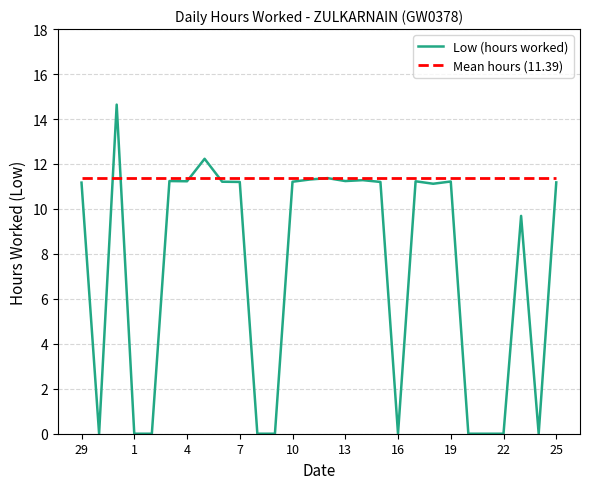

Which series has the largest range (max minus min)?

Low (hours worked)